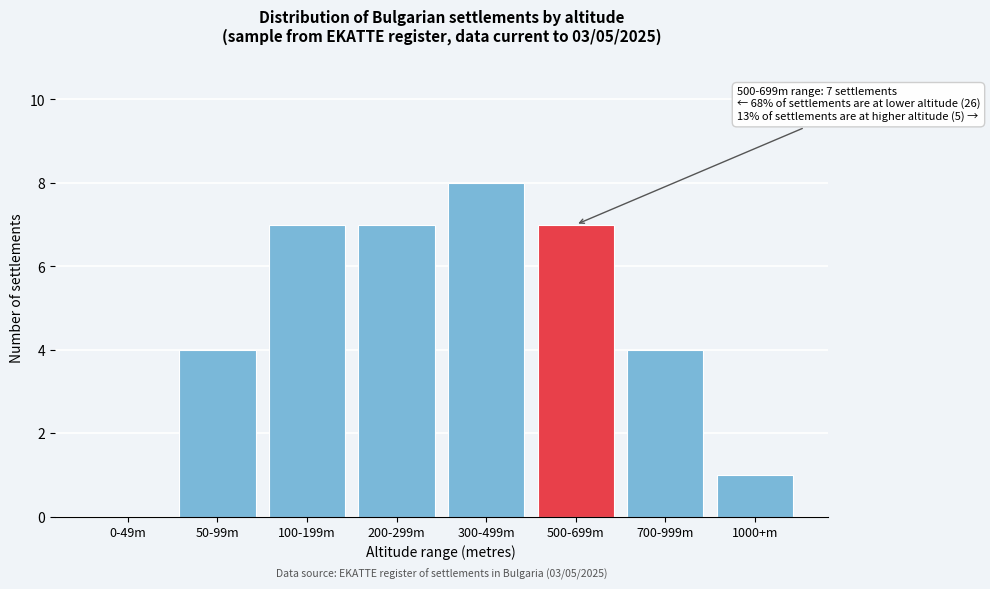

Reading left to right, extract all data points from this chart.

0-49m=0	50-99m=4	100-199m=7	200-299m=7	300-499m=8	500-699m=7	700-999m=4	1000+m=1